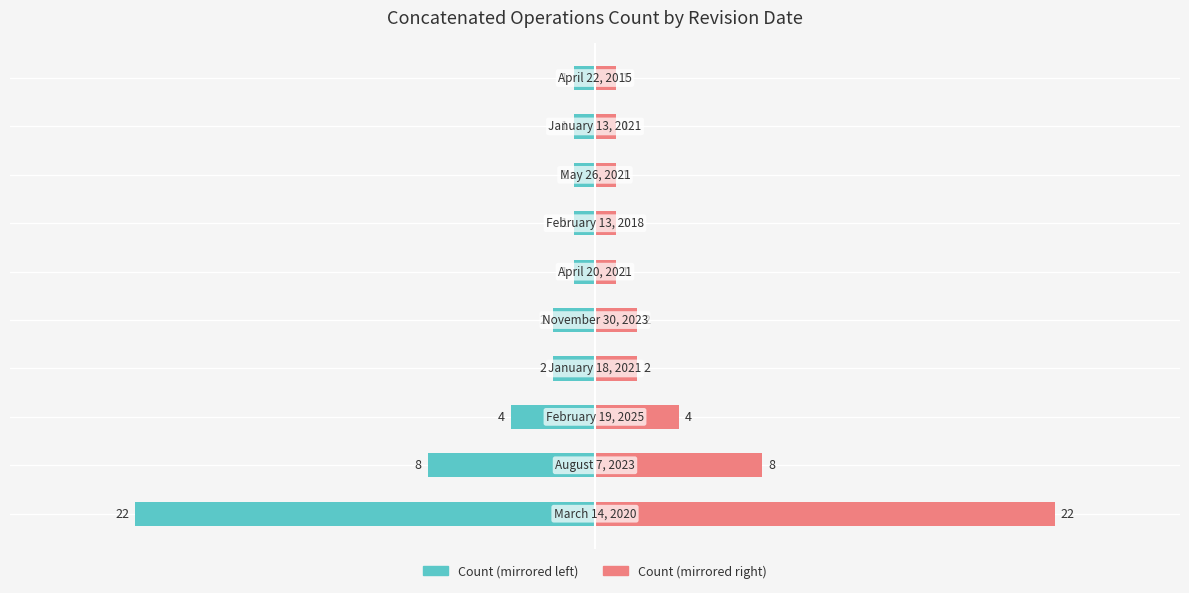

Reading right to left, list all the values displayed in this chart.

Record Count (left): -1	-1	-1	-1	-1	-2	-2	-4	-8	-22
Record Count (right): 1	1	1	1	1	2	2	4	8	22